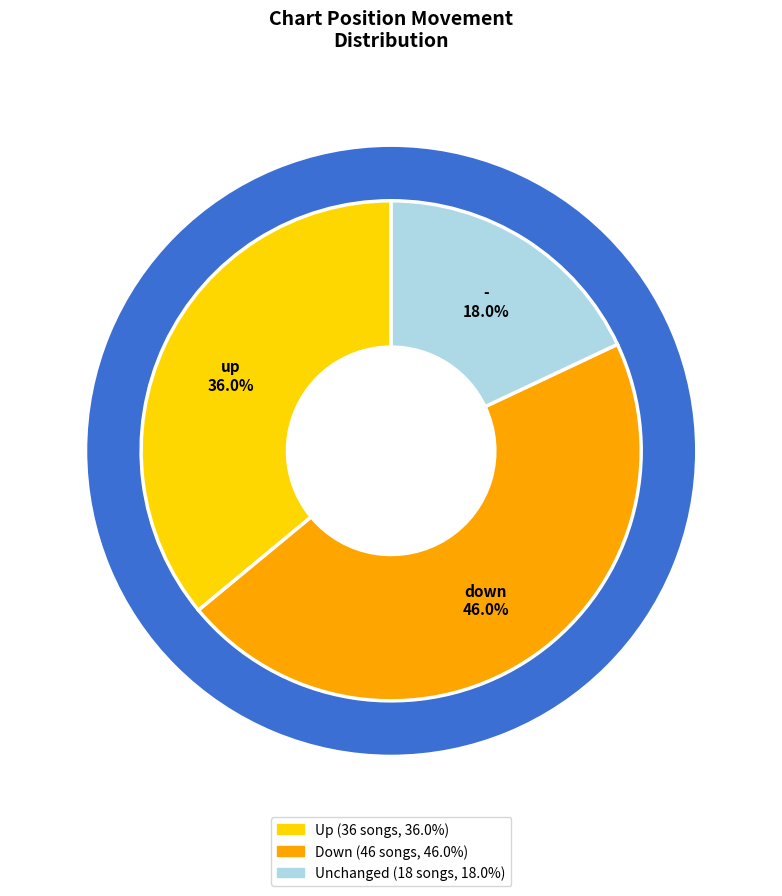

Does up represent more than half of the total?

No